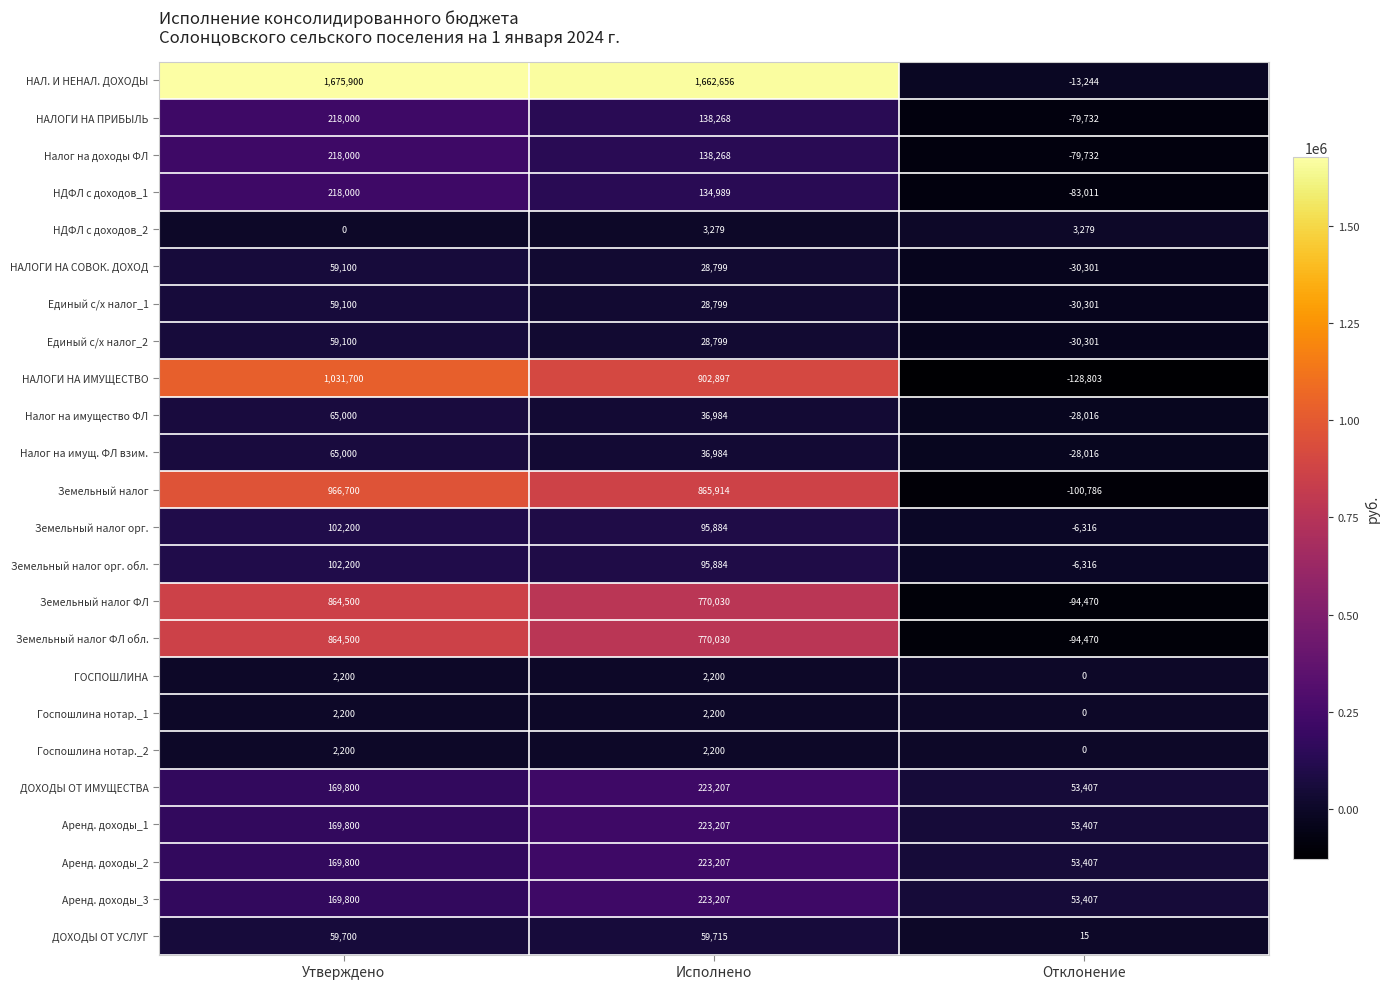

Where is Аренд. доходы_2 nearest to the value 138307?

Утверждено